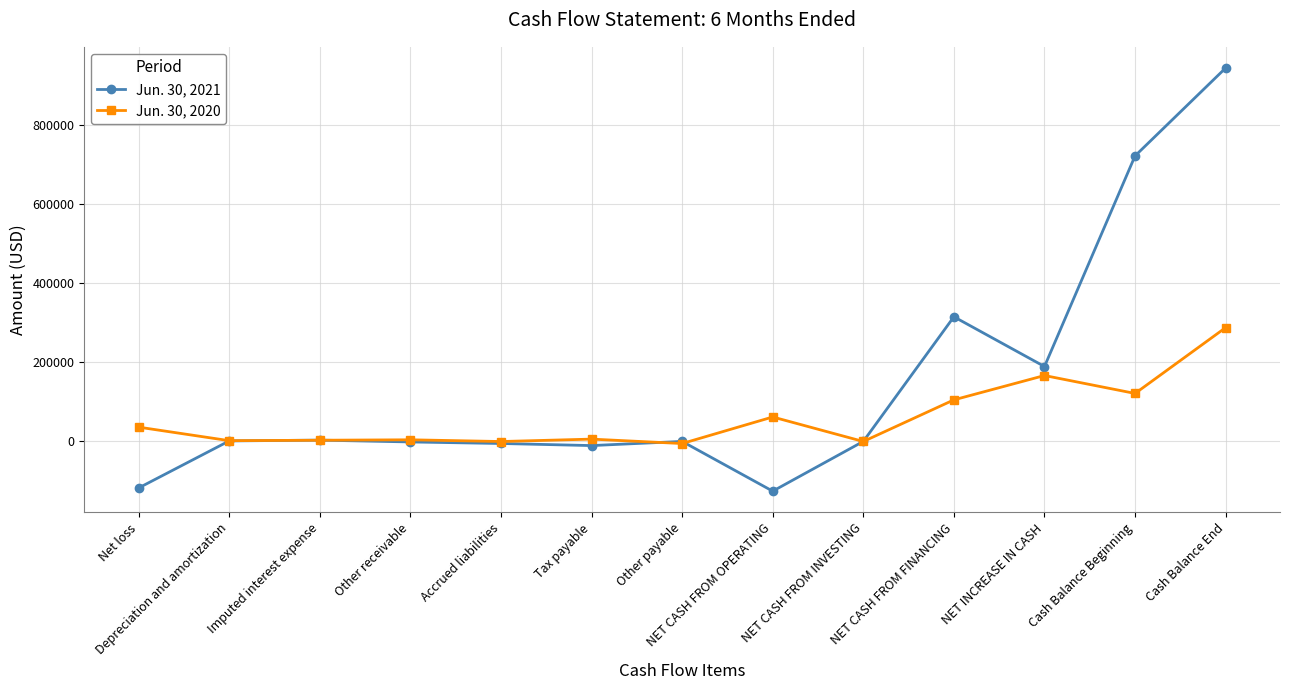

What is the highest value of the Jun. 30, 2020 series?

287560